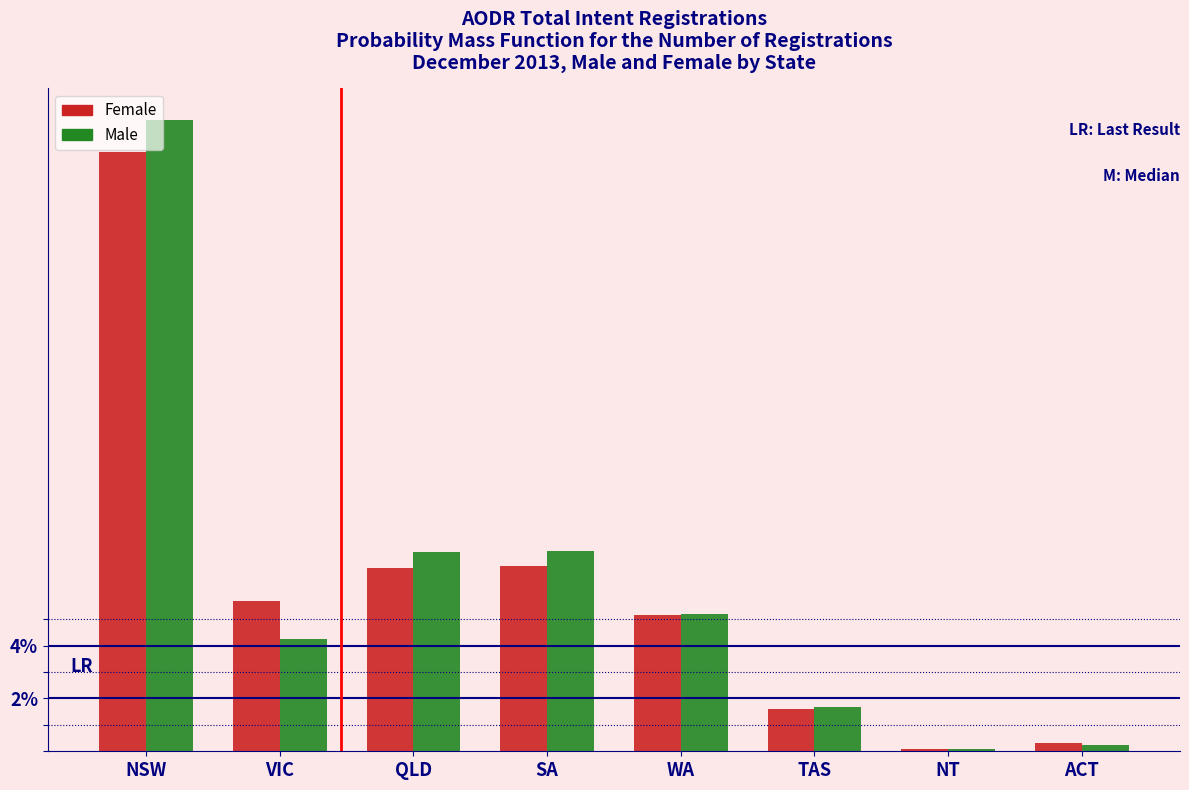

Are the bars horizontal?

No